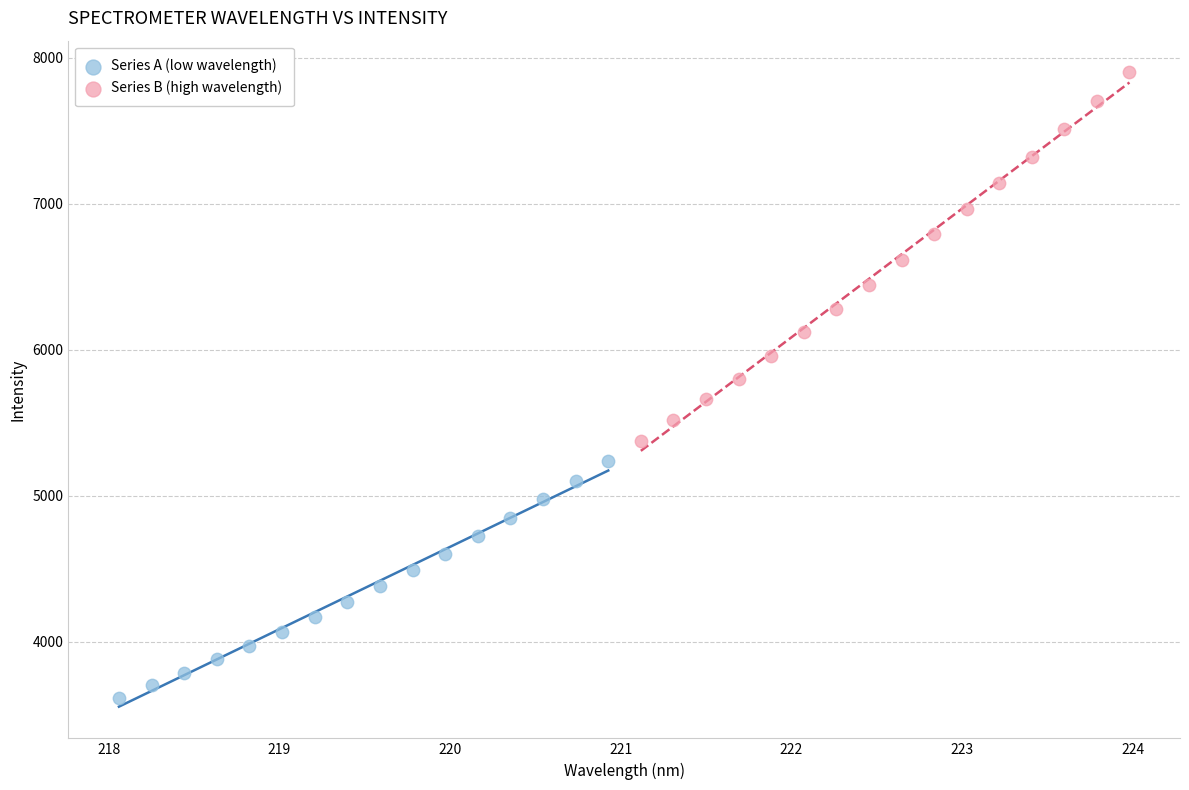

Which series has the widest spread of Y values?

Series B (high wavelength)